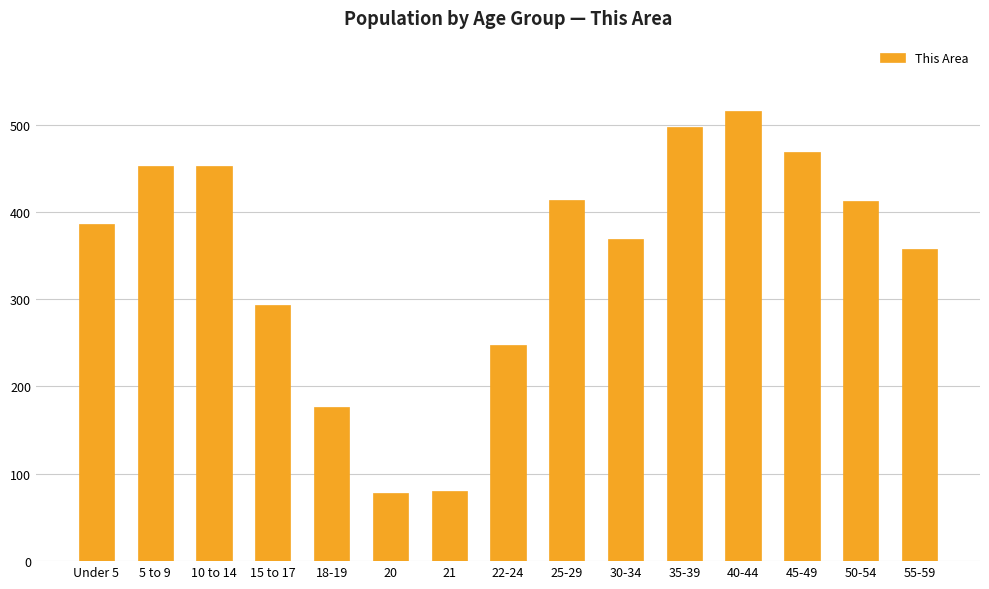

Read the value at 55-59, to the nearest 50.

350